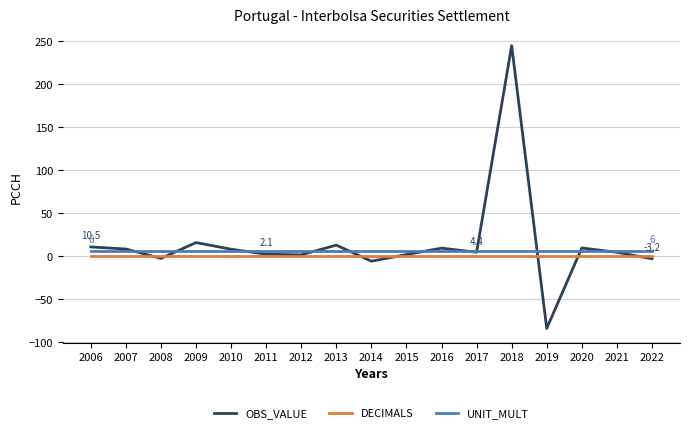

Is this an area chart (filled region under the line)?

No